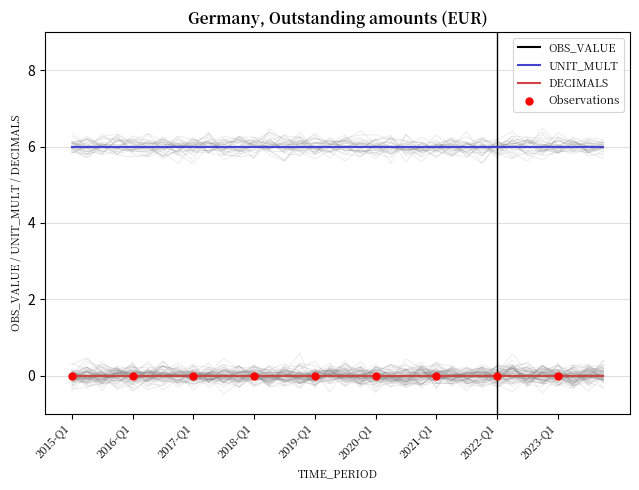

Which series has the widest spread of Y values?

OBS_VALUE